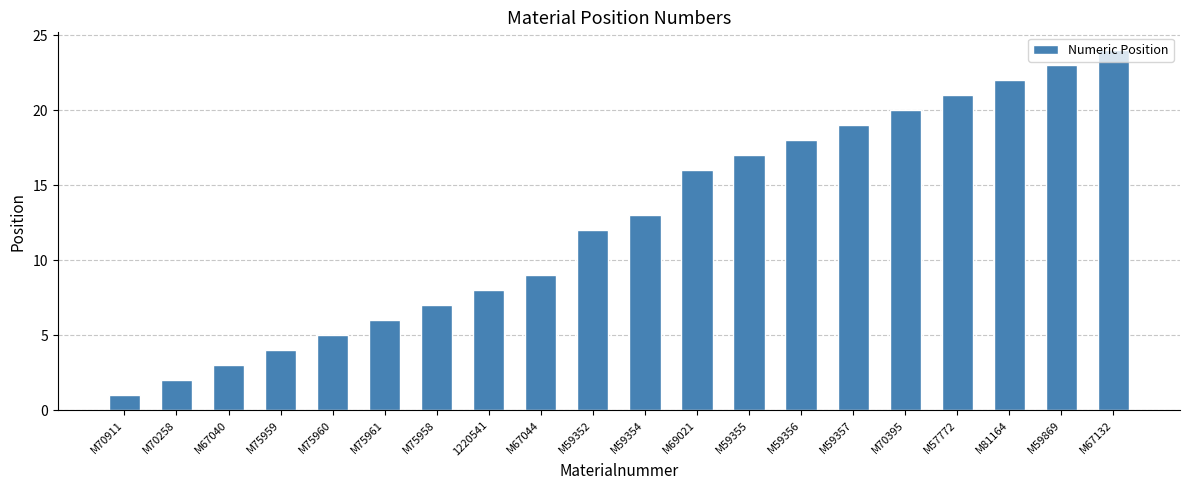

How many data points does each series have?

20